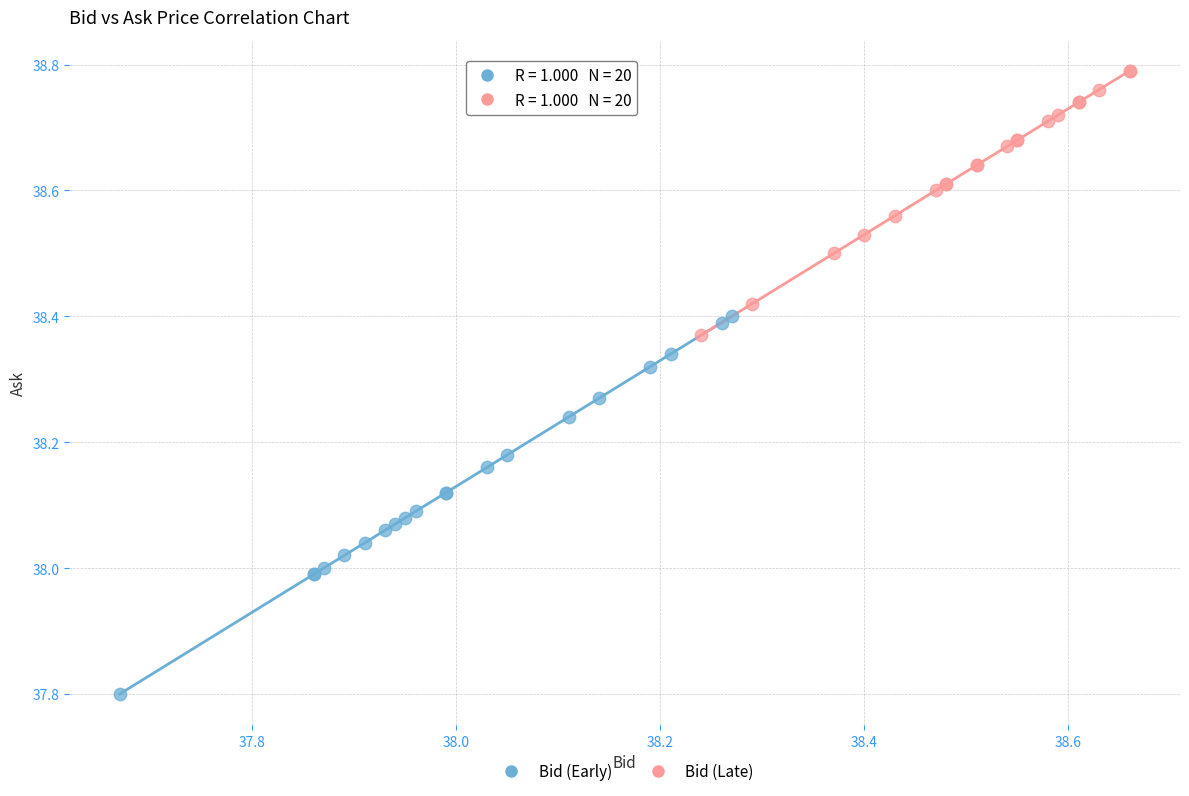

Which series reaches the minimum Y coordinate?

Bid (Early)